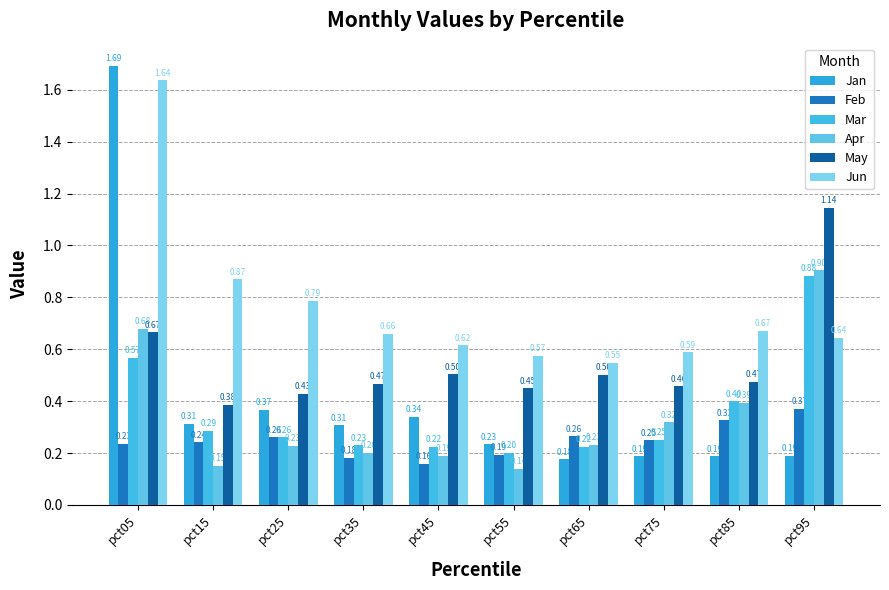

Does the chart contain stacked bars?

No